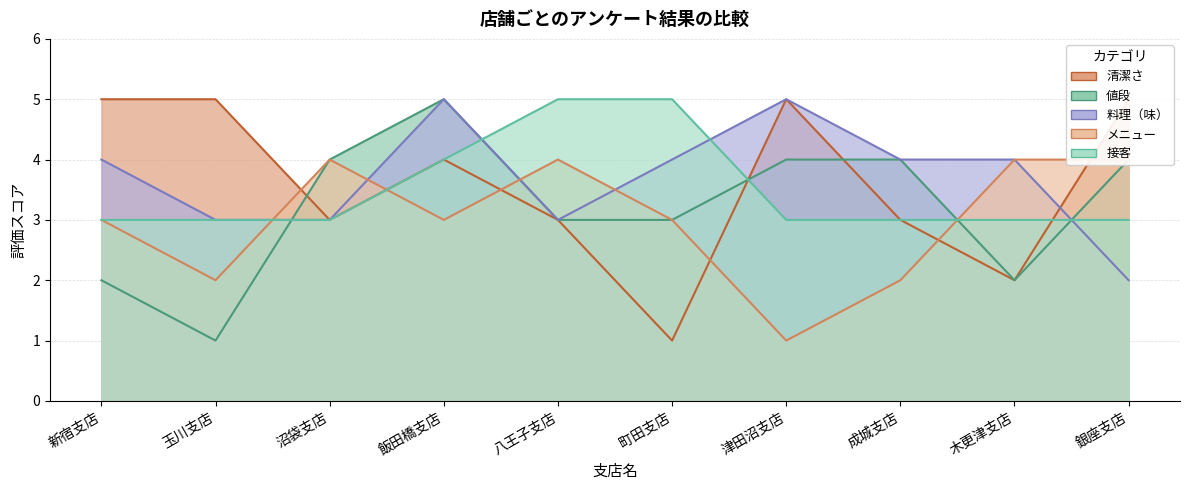

Reading left to right, list all the values displayed in this chart.

接客: 3	3	3	4	5	5	3	3	3	3
メニュー: 3	2	4	3	4	3	1	2	4	4
料理（味）: 4	3	3	5	3	4	5	4	4	2
値段: 2	1	4	5	3	3	4	4	2	4
清潔さ: 5	5	3	4	3	1	5	3	2	5